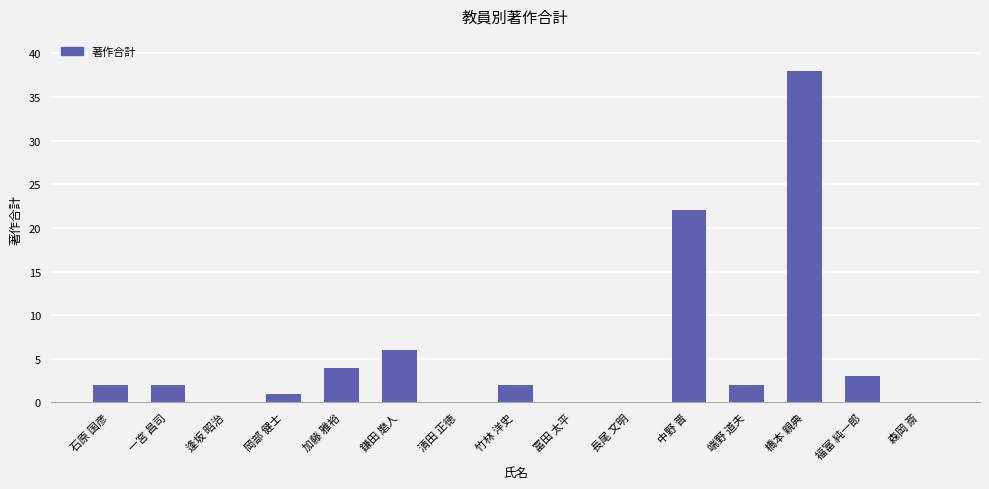

What is the sum of all values?

82